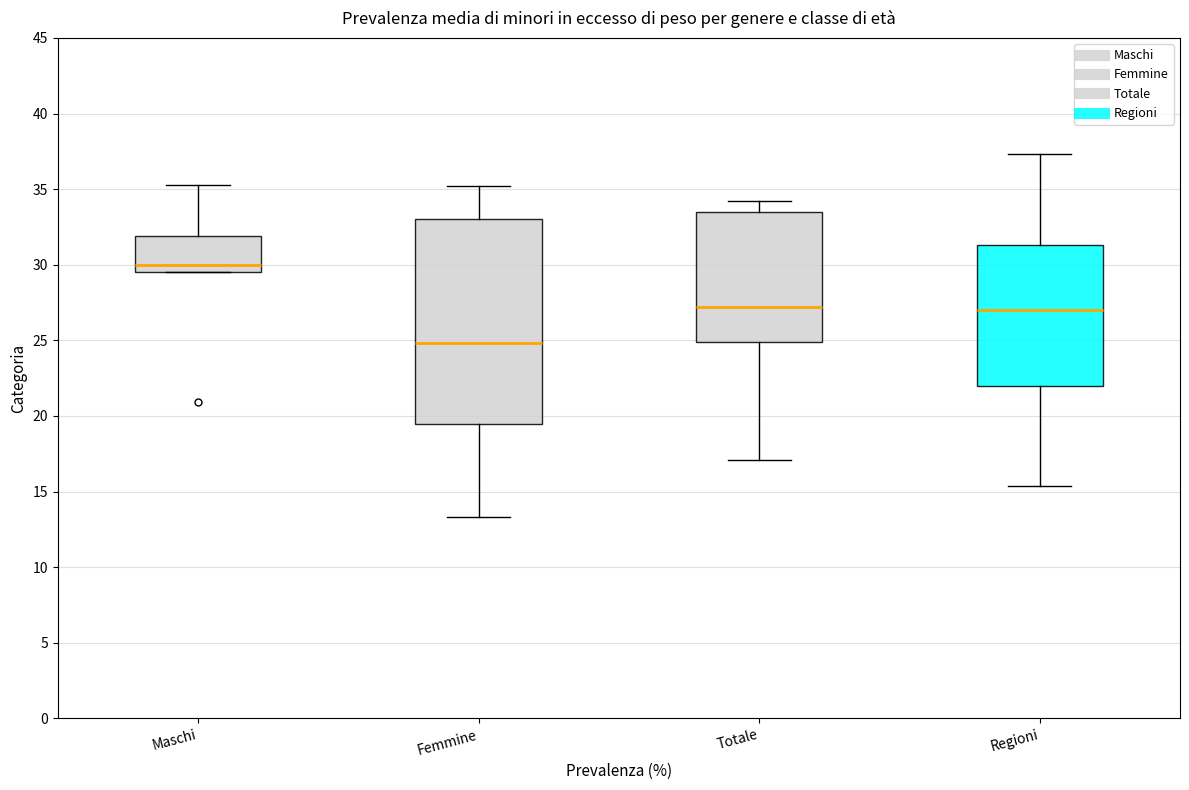

Which box is the tallest, from its lower edge to its upper edge?

Femmine